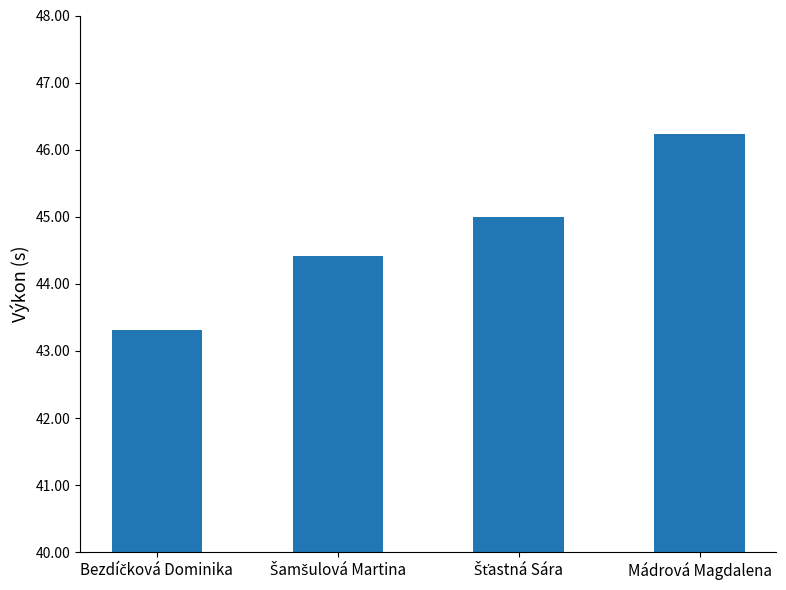

How many data points does each series have?

4